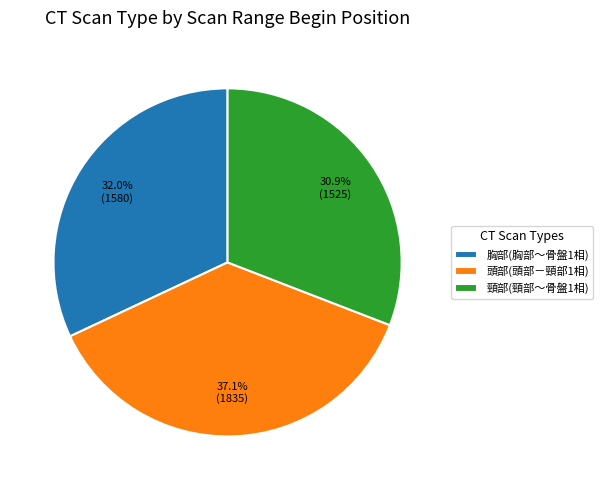

True or false: 頭部(頭部－頸部1相) accounts for 37% of the total.

True